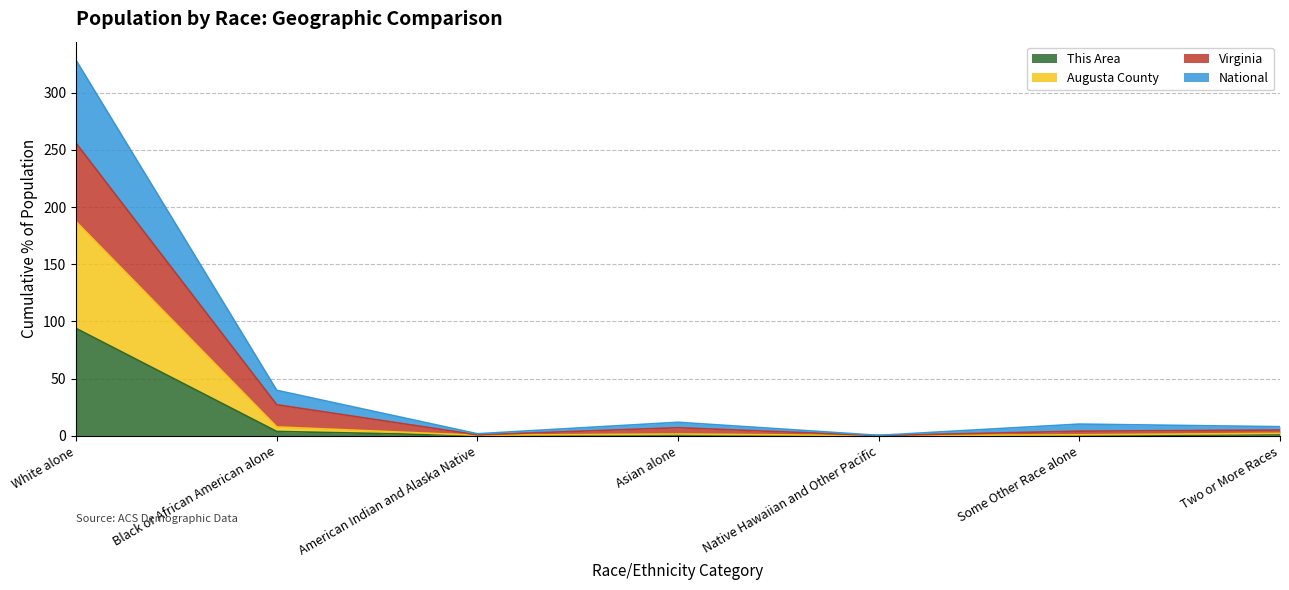

At which category is the sum across all series the highest?

White alone